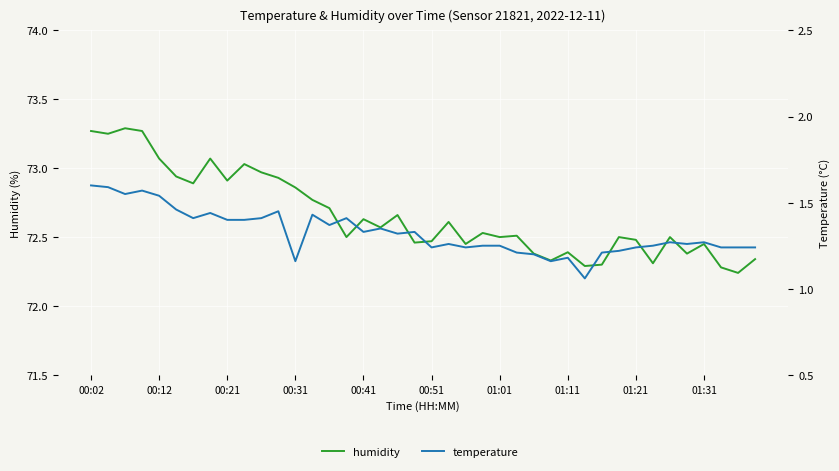

Count the temperature values in the range 1 to 2.

40